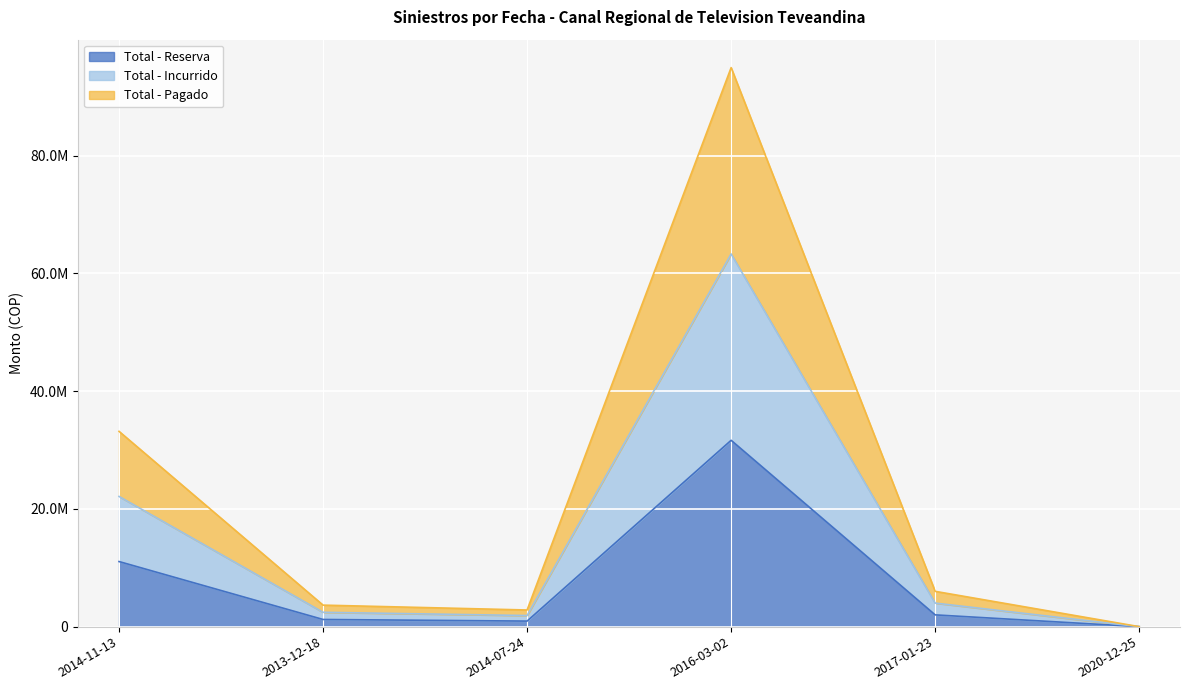

The Total - Reserva series shows 621377 at 2017-01-23. True or false?

False